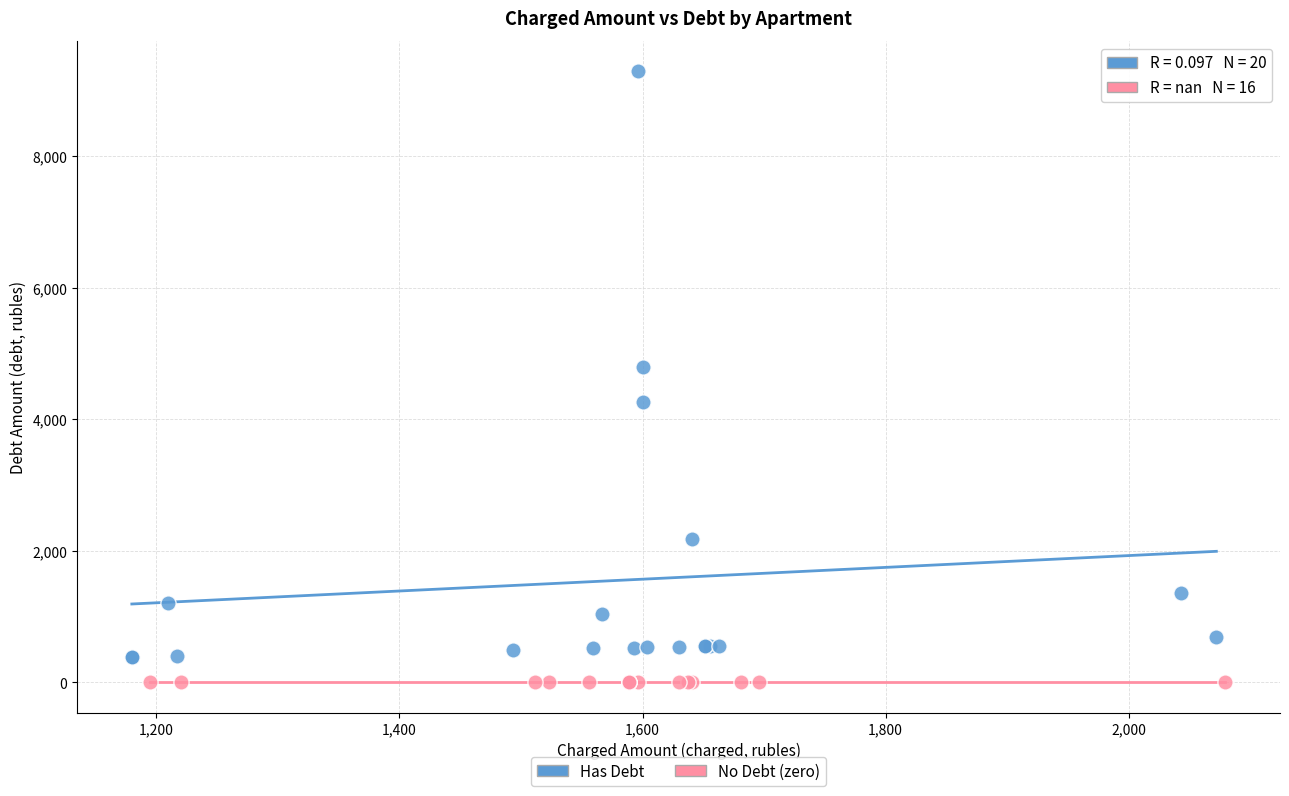

Which series reaches the minimum Y coordinate?

No Debt (zero)